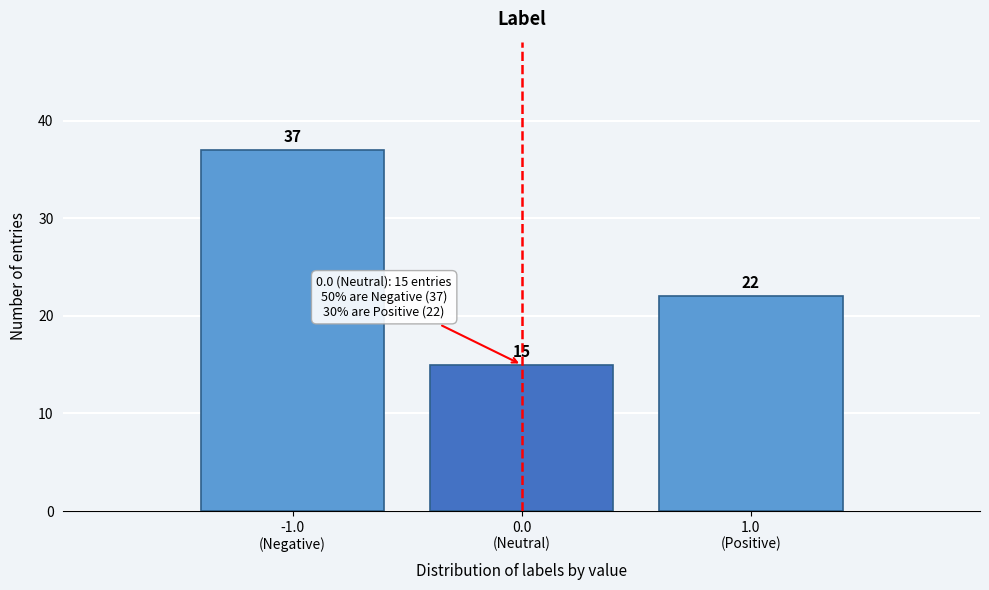

Reading left to right, extract all data points from this chart.

37	15	22